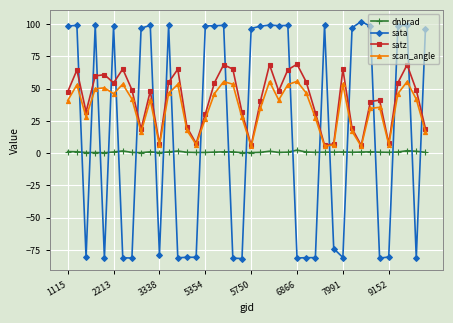

Rank the series by their average value, from lowest to highest.

dnbrad, sata, scan_angle, satz